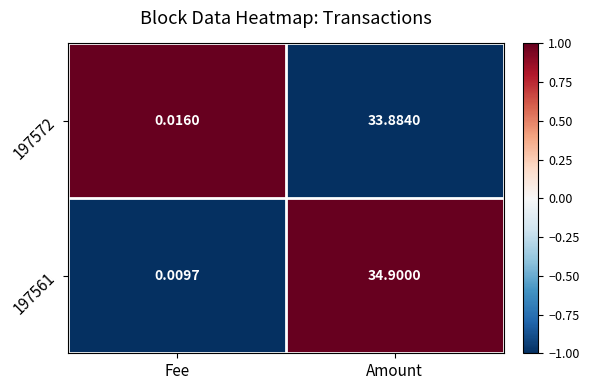

Is the value of 197561 at Fee greater than the value of 197572 at Amount?

No